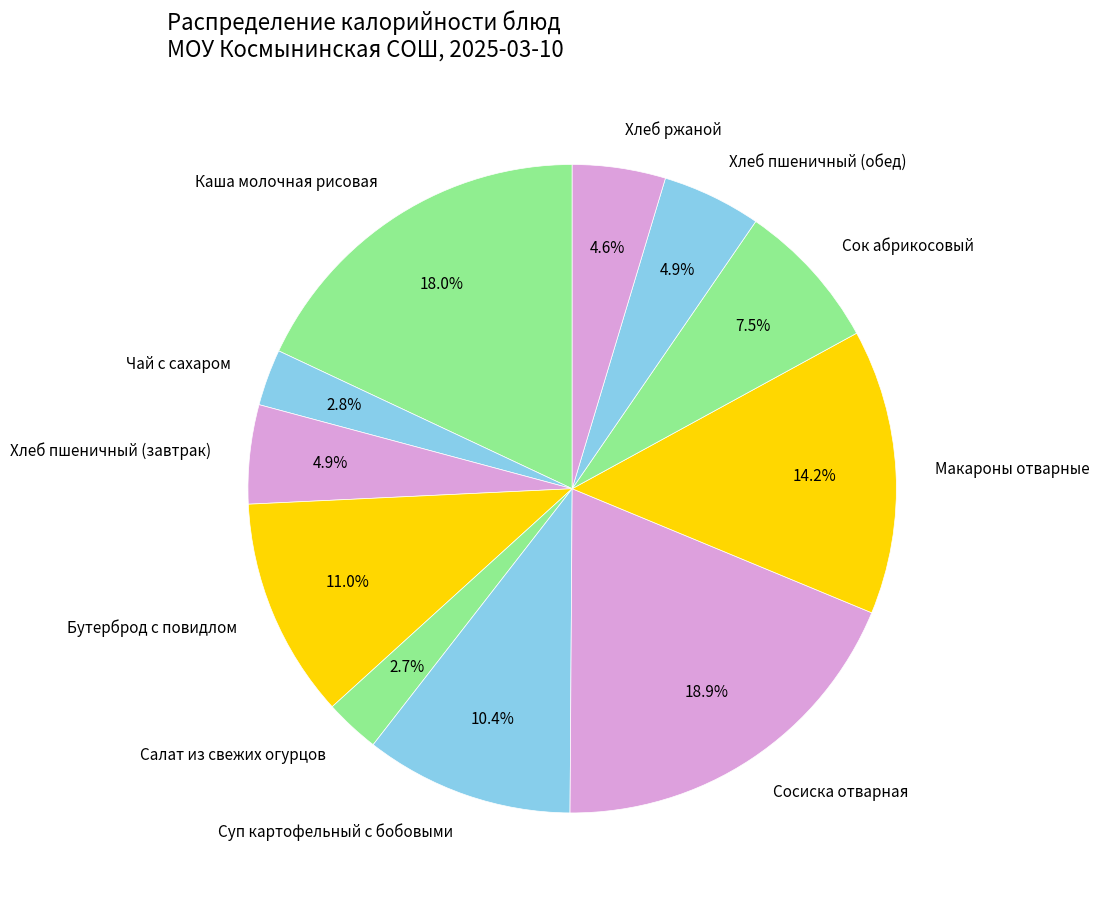

What percentage do Каша молочная рисовая and Чай с сахаром together represent?

20.8%